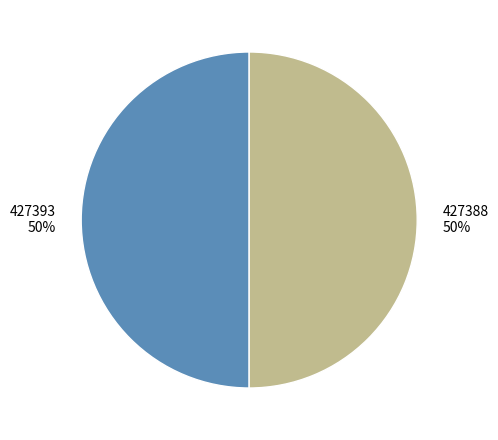

Combined, do 427393 and 427388 account for over 50%?

Yes